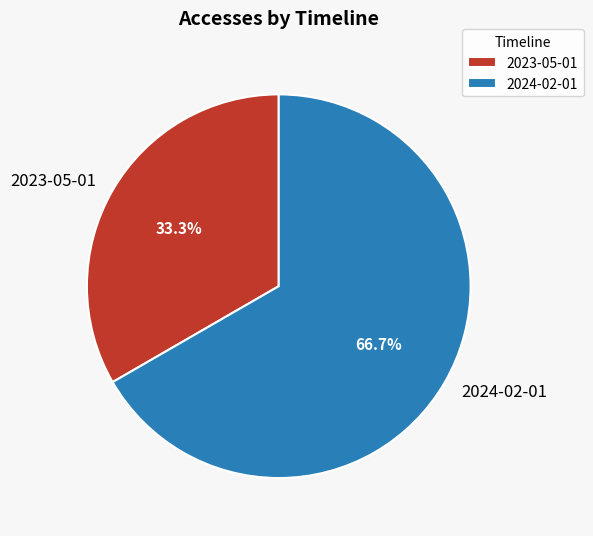

To the nearest percent, what is the combined percentage of 2023-05-01 and 2024-02-01?

100%